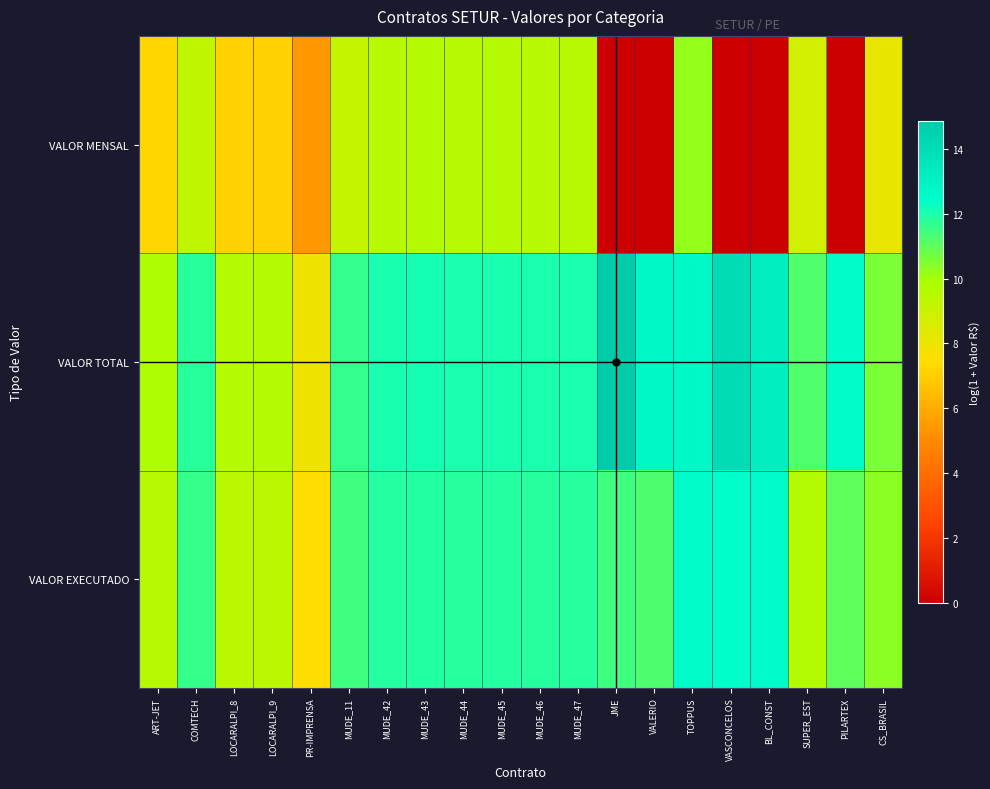

Between LOCARALPI_9 and TOPPUS, which series saw the biggest shift?

VALOR TOTAL